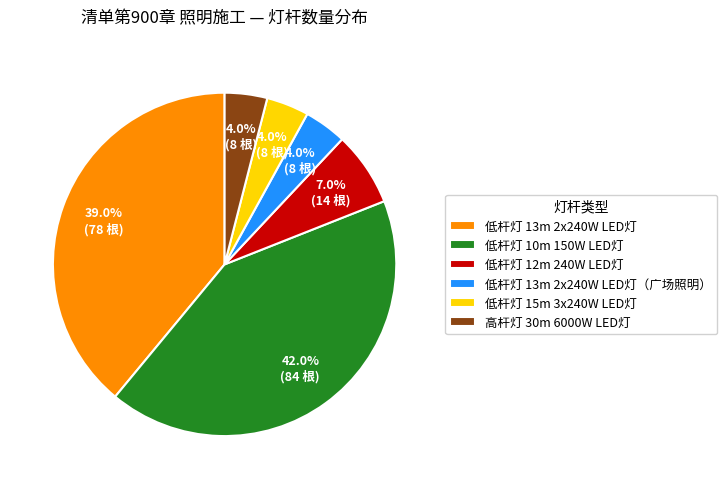

What is the largest slice in the pie chart?

低杆灯 10m 150W LED灯